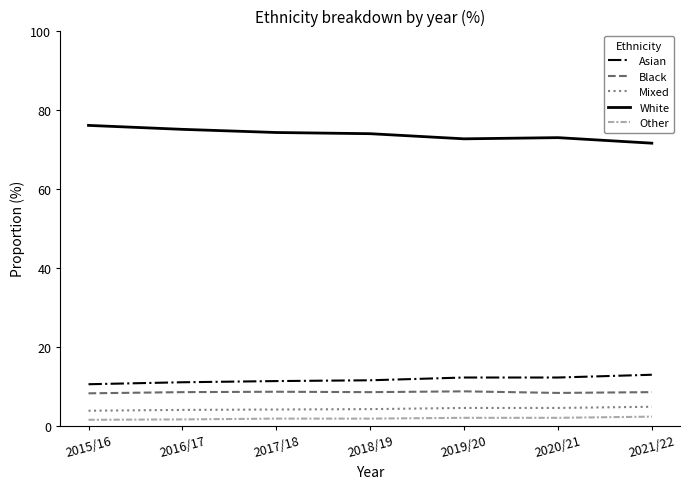

What is the difference between the maximum and minimum values in the Black series?

0.5